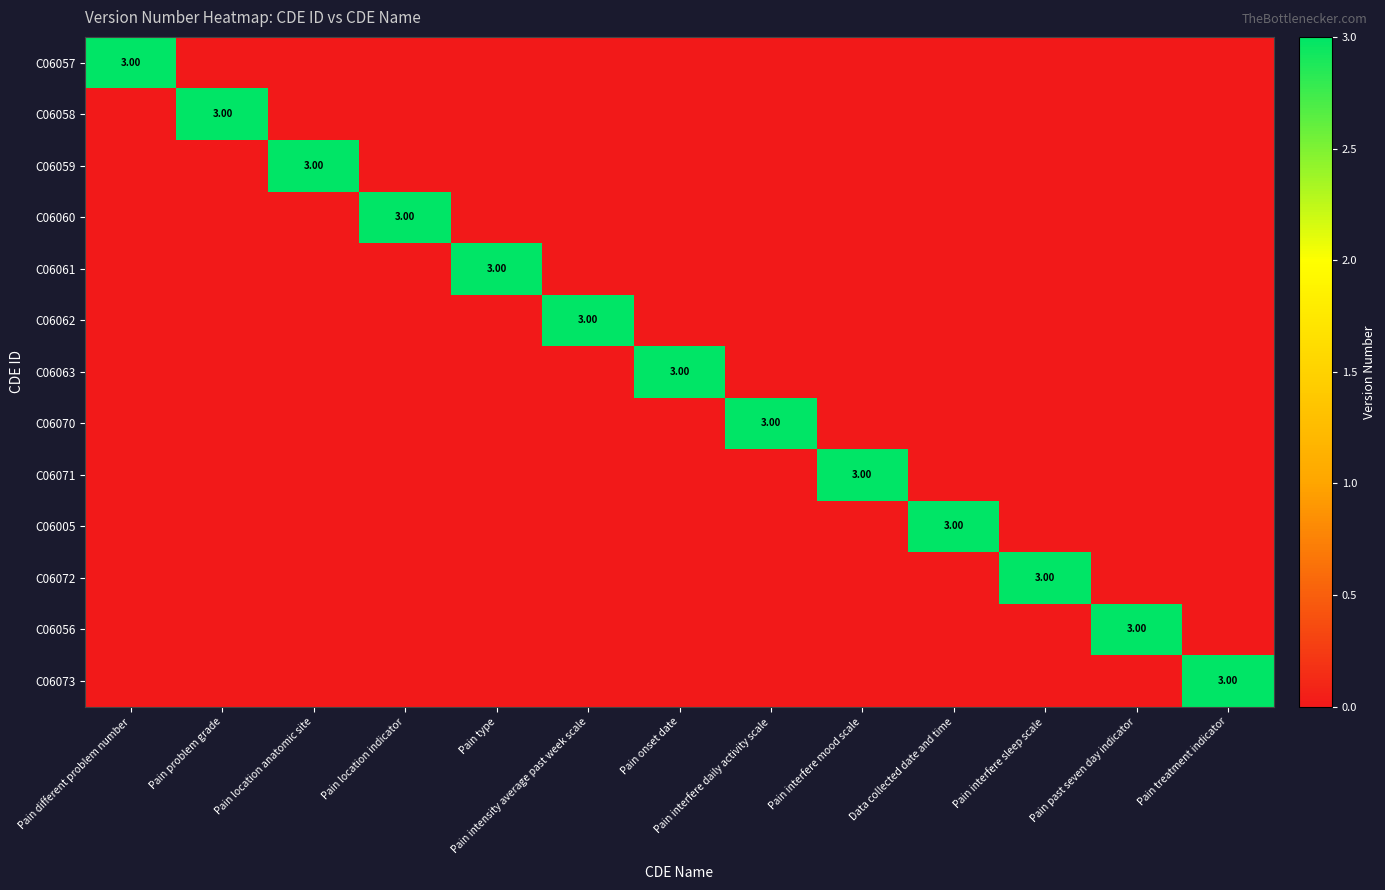

At how many categories does at least one series exceed 1?

13